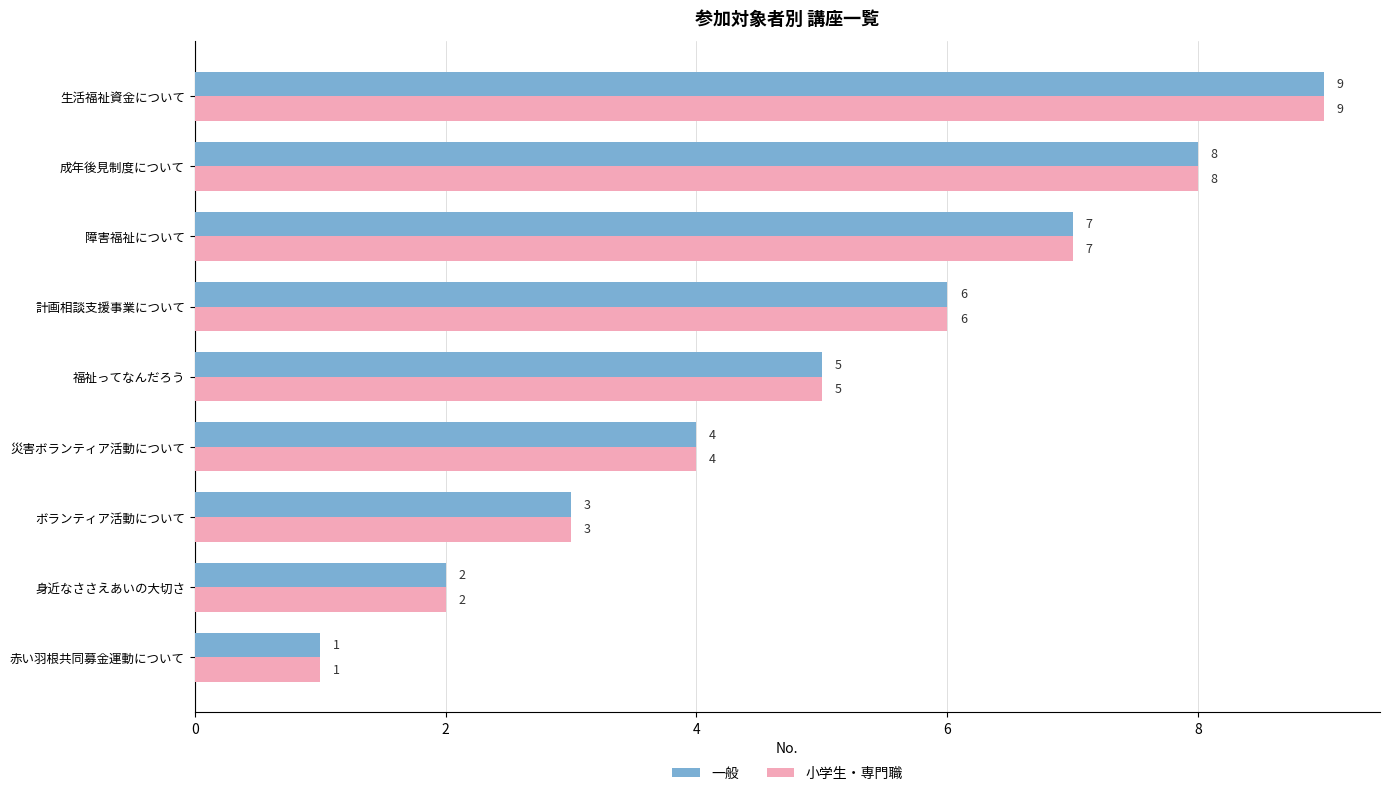

Read the 小学生・専門職 value at 成年後見制度について.

8